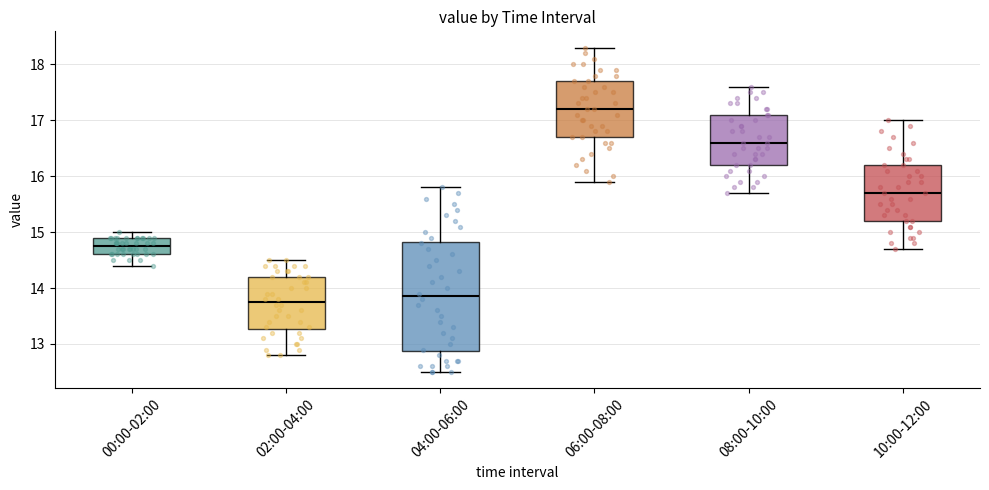

Reading left to right, read every box against the y-axis: the position of its median line, the range the box covers, and the ends of its whiskers. The values are not printed on the chart, so give them approximately, as read against the axis.

00:00-02:00: median 14.8, box 14.6 to 14.9, whiskers 14.4 to 15.0
02:00-04:00: median 13.8, box 13.3 to 14.2, whiskers 12.8 to 14.5
04:00-06:00: median 13.9, box 12.9 to 14.8, whiskers 12.5 to 15.8
06:00-08:00: median 17.2, box 16.7 to 17.7, whiskers 15.9 to 18.3
08:00-10:00: median 16.6, box 16.2 to 17.1, whiskers 15.7 to 17.6
10:00-12:00: median 15.7, box 15.2 to 16.2, whiskers 14.7 to 17.0